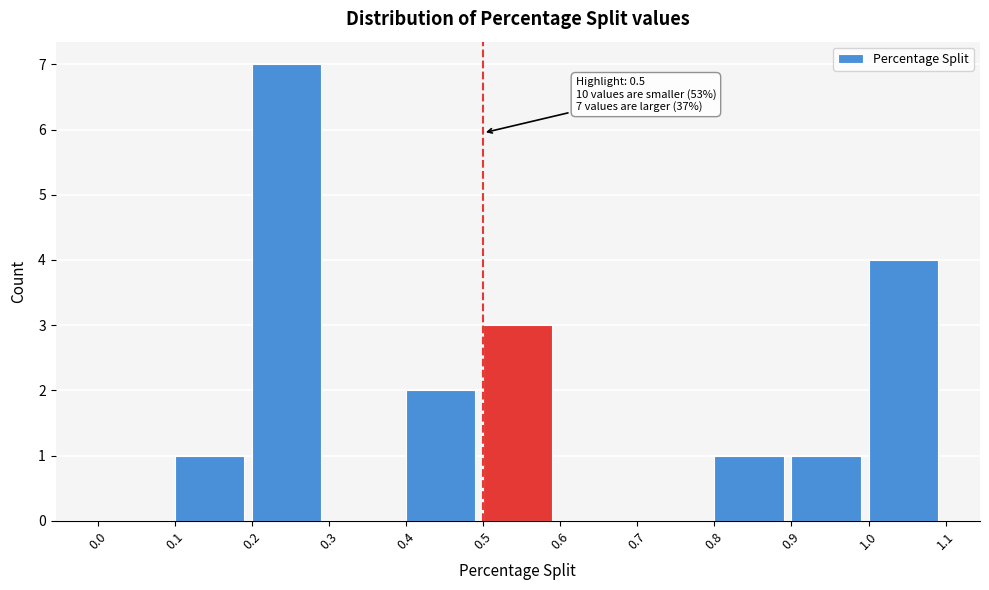

Which range on the x-axis has the tallest bar?

0.2 to 0.3